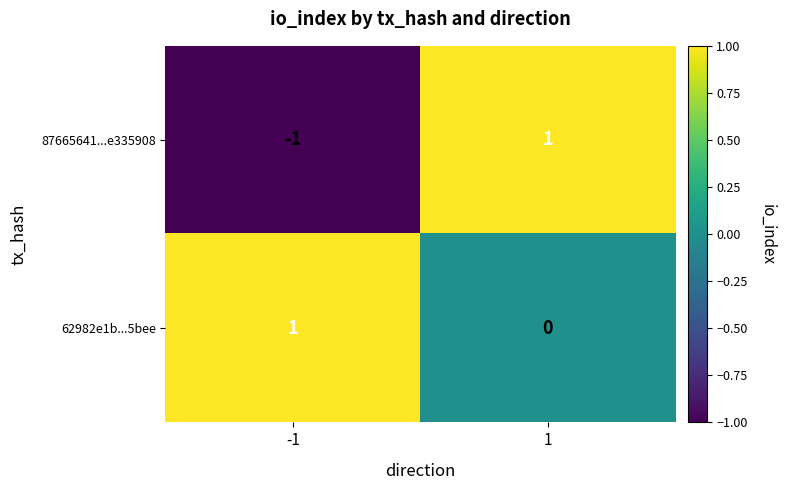

Which series has the largest range (max minus min)?

87665641...e335908